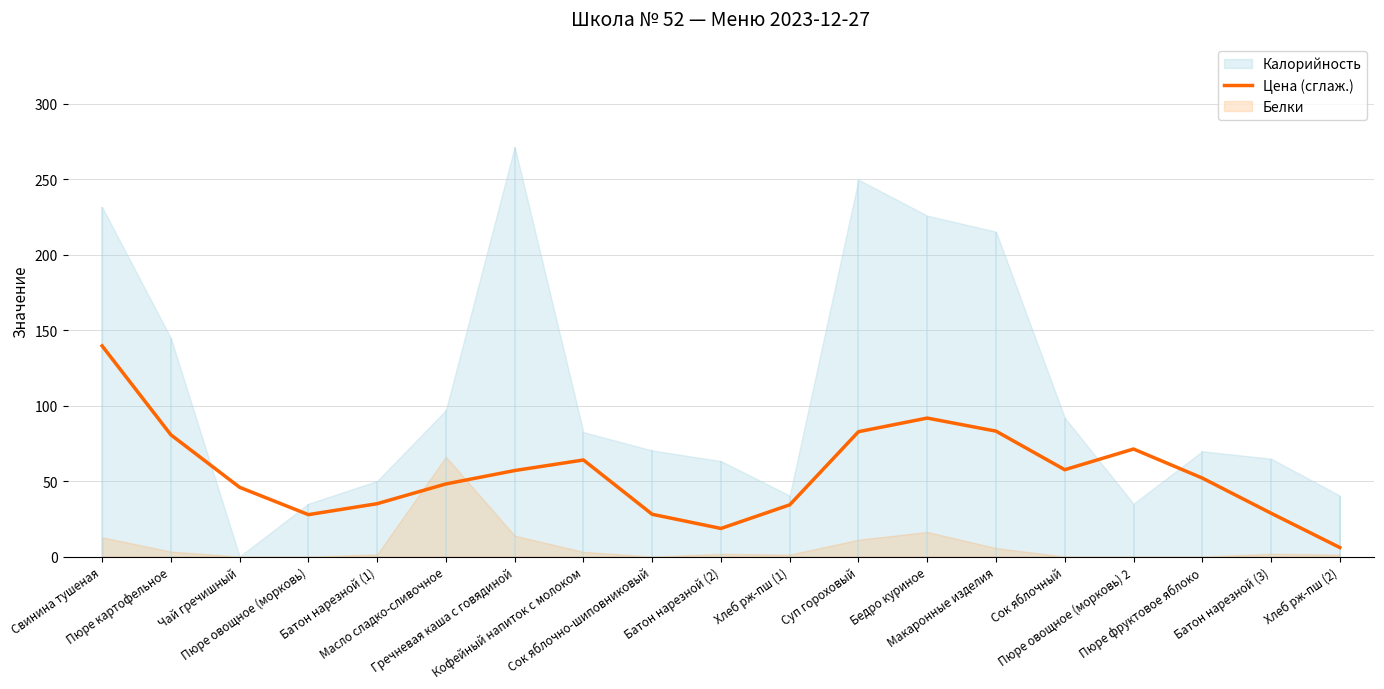

Which label corresponds to the smallest value in the chart?

Хлеб рж-пш (2)